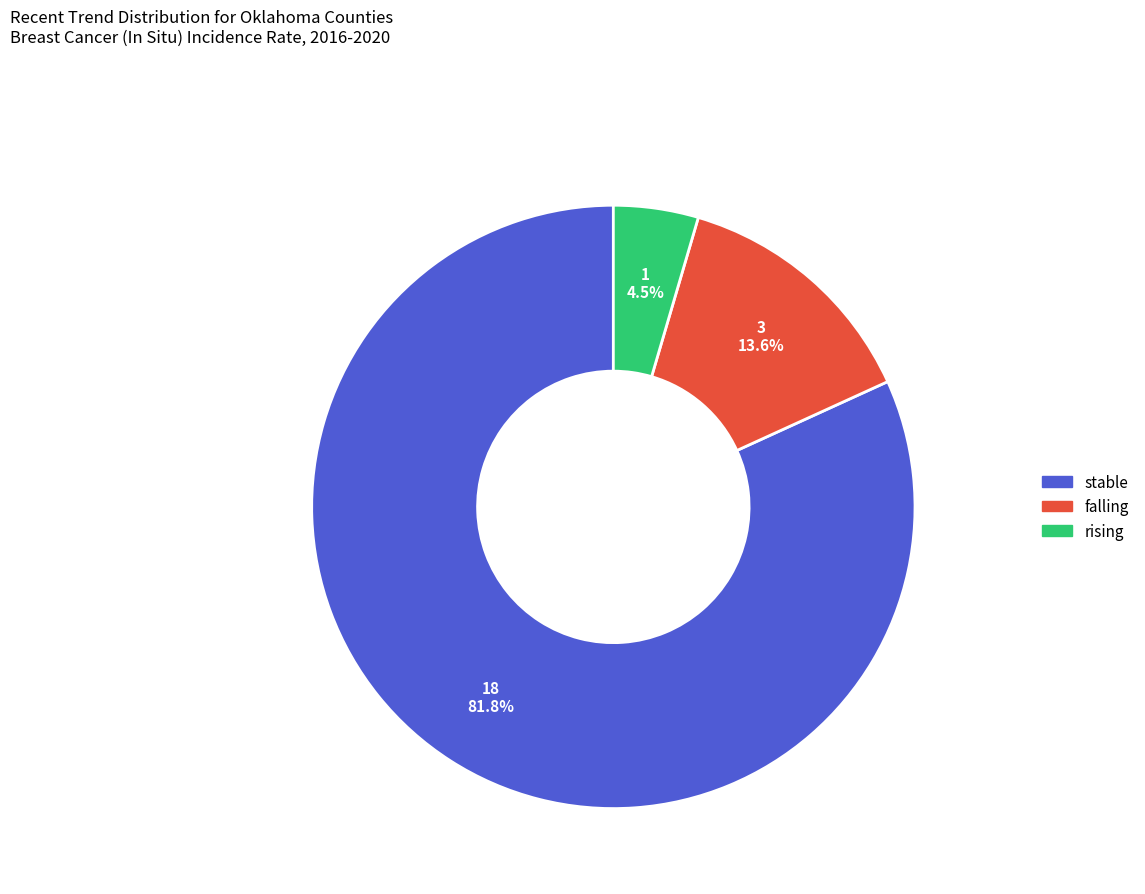

To the nearest percent, what percentage of the pie is falling?

14%